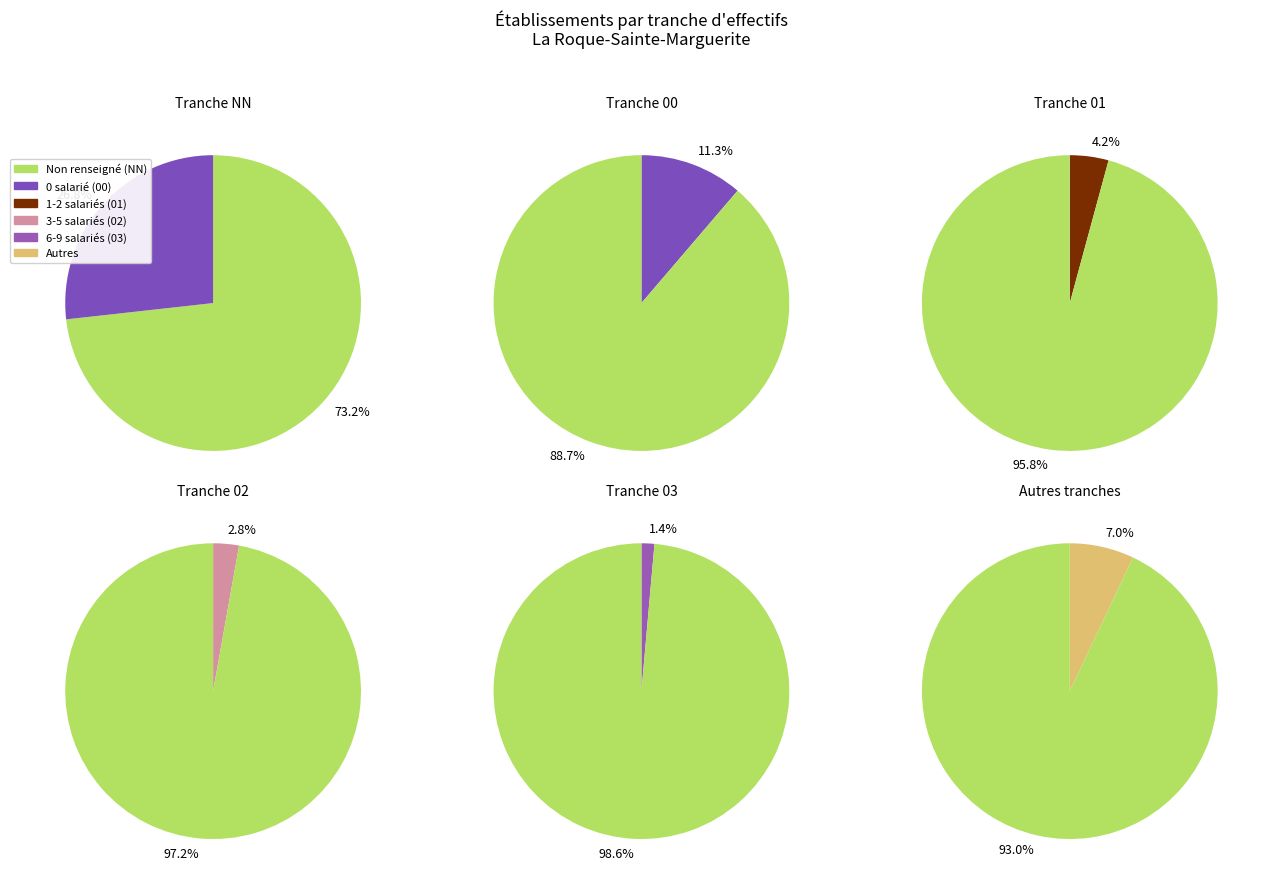

How many segments does this pie chart have?

6